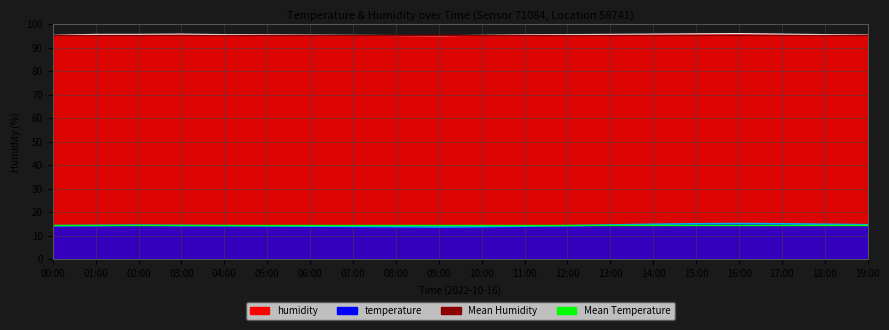

Count the humidity values in the range 95 to 96.

20